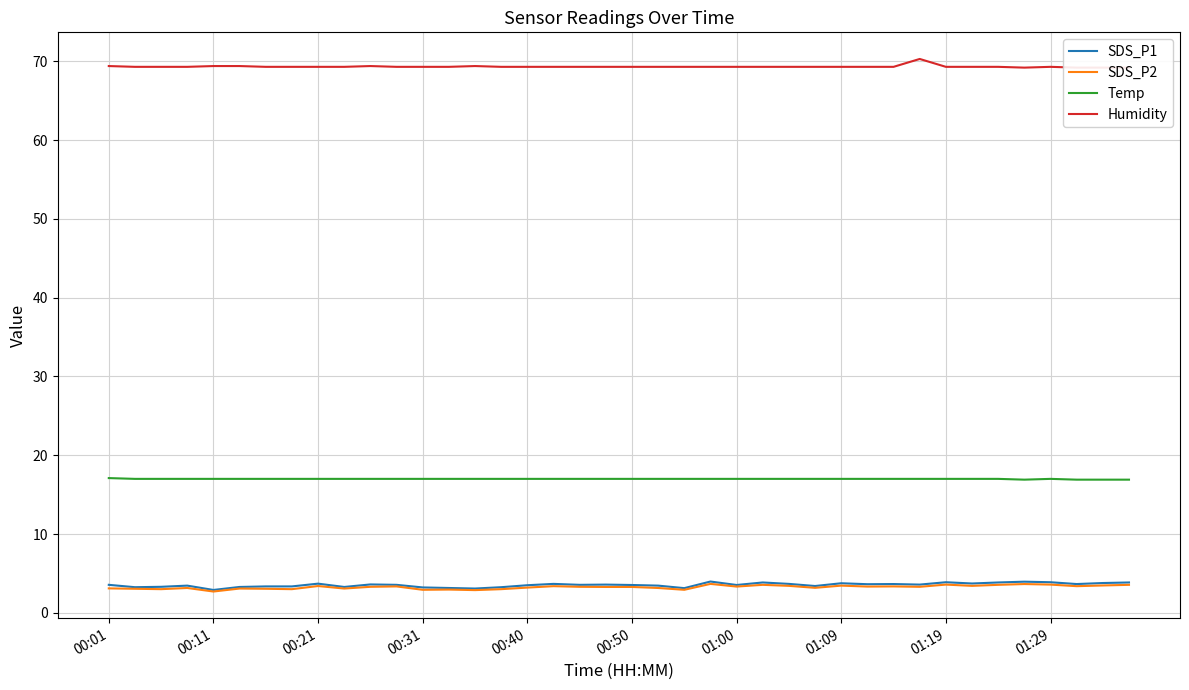

What is the minimum value for SDS_P2?

2.7